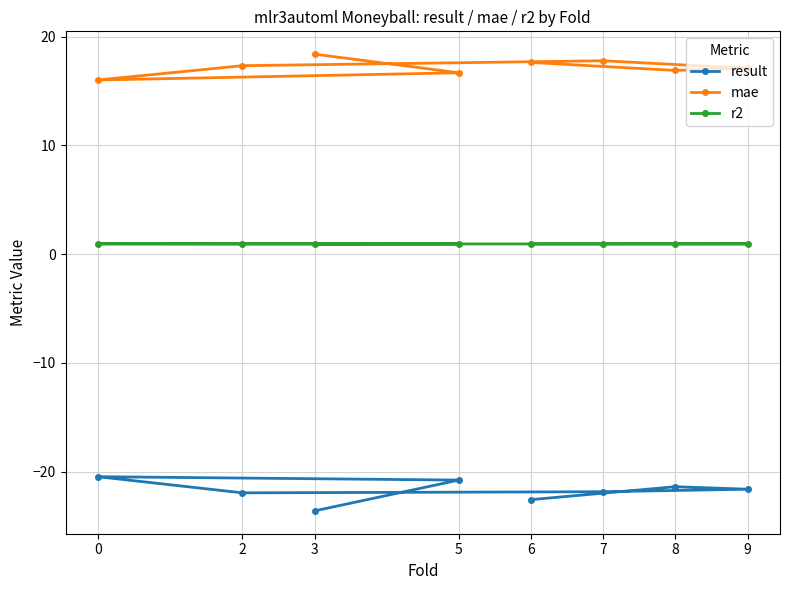

How many values in the result series exceed -21?

2